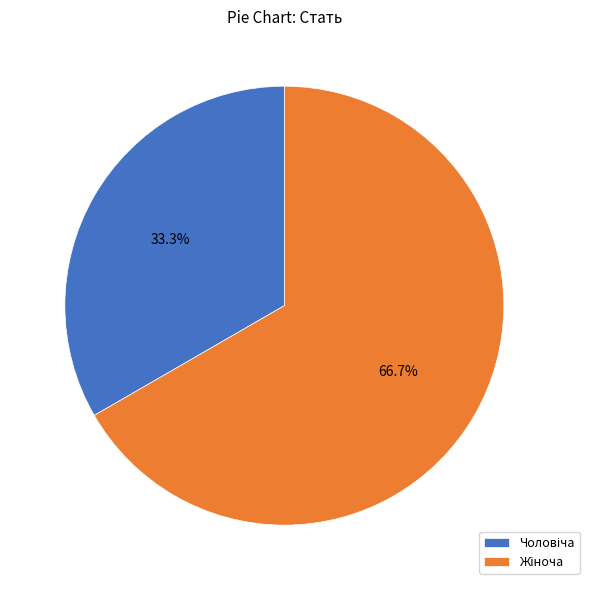

To the nearest percent, what is the difference between the Чоловіча and Жіноча slice percentages?

33%